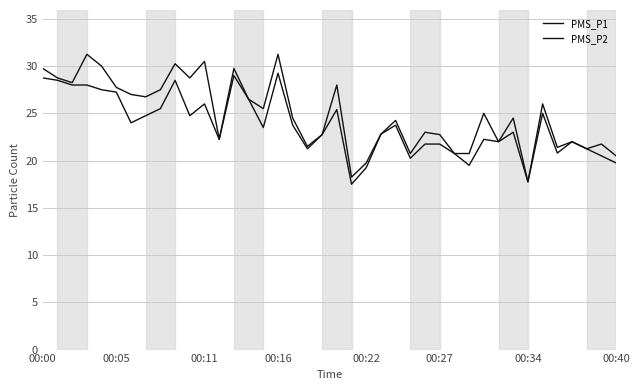

Where is the first local maximum for PMS_P2?

9